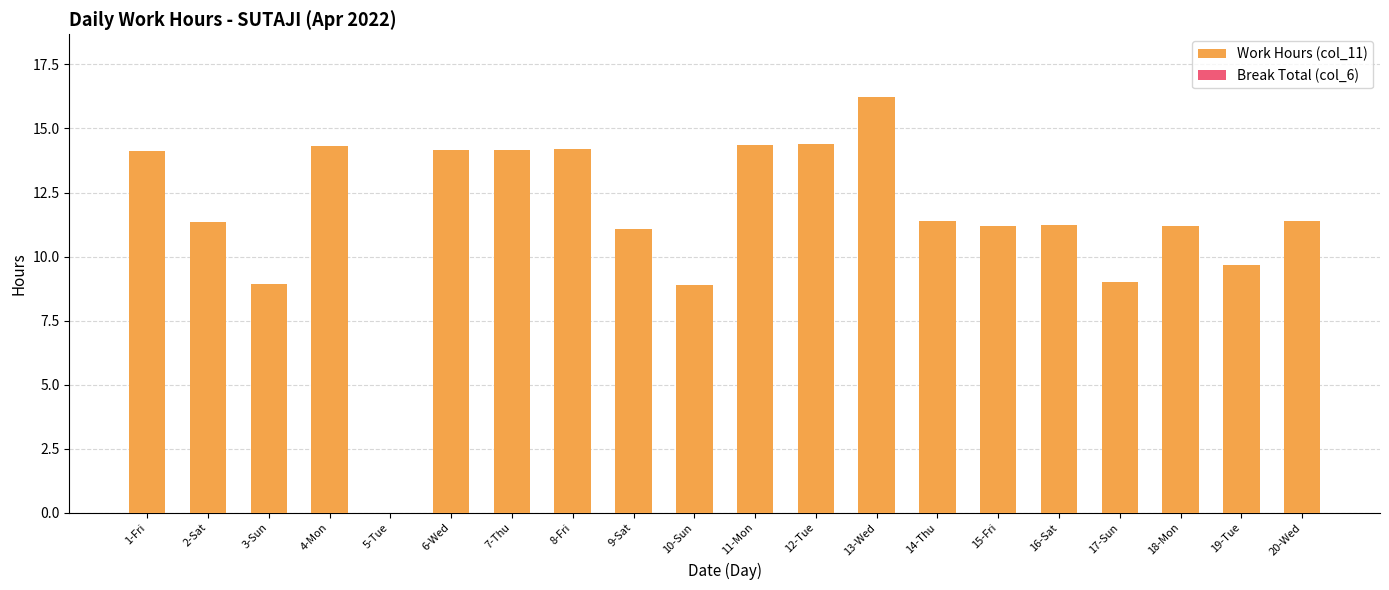

The value at 5-Tue is 0.0. True or false?

True